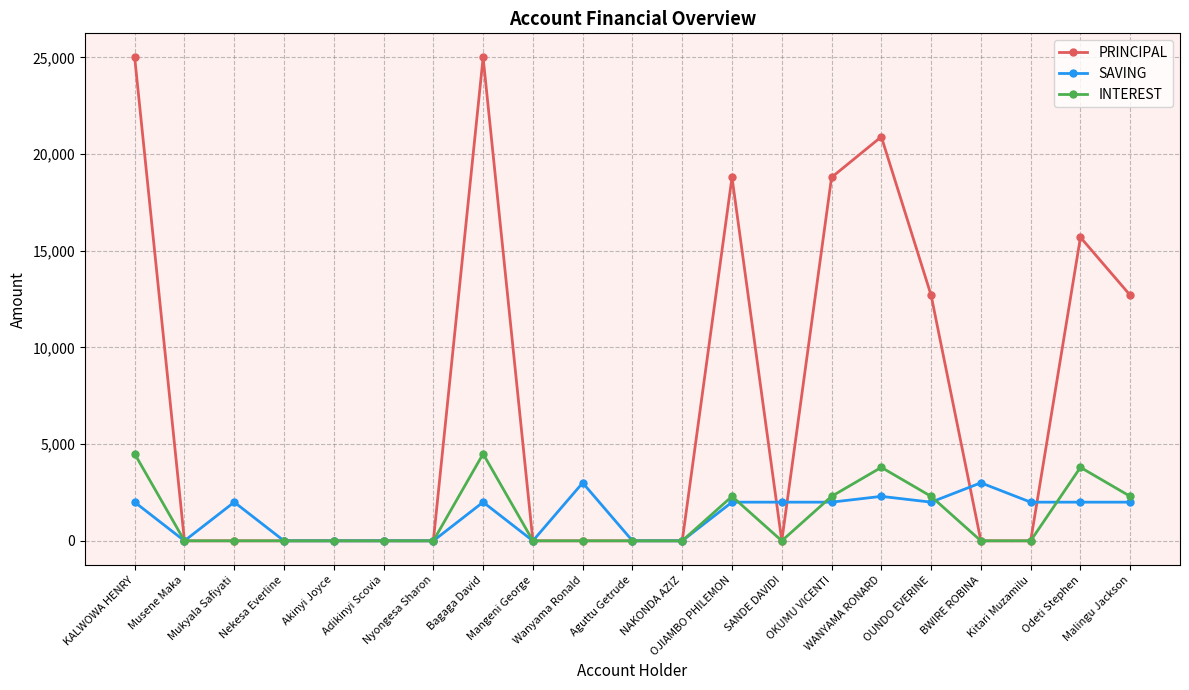

List the series in order of their peak value, lowest first.

SAVING, INTEREST, PRINCIPAL